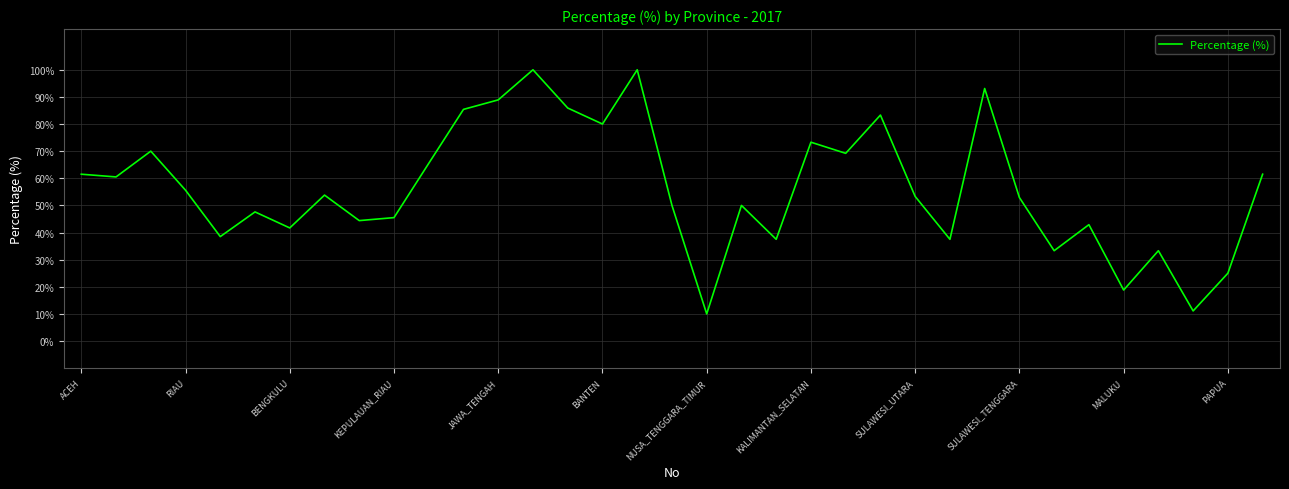

What is the difference between the maximum and minimum values?

90.0